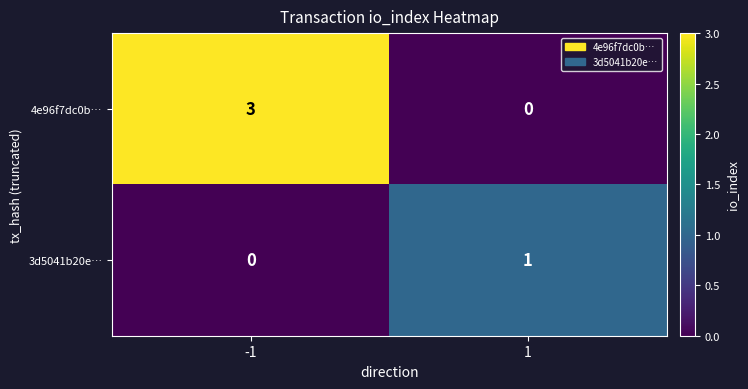

What is the greatest value displayed?

3